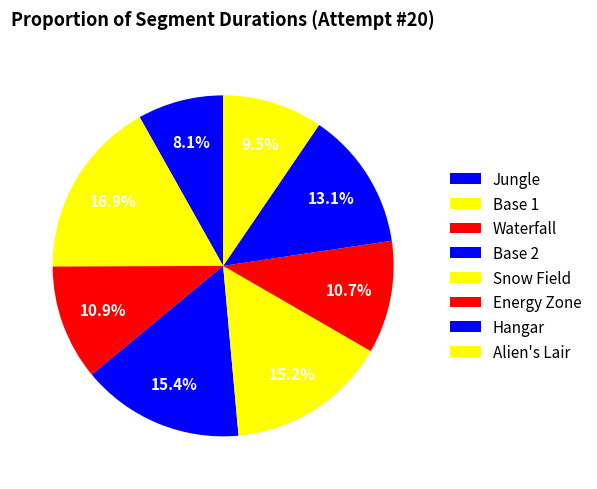

What percentage is NOT represented by Base 1?

83.1%